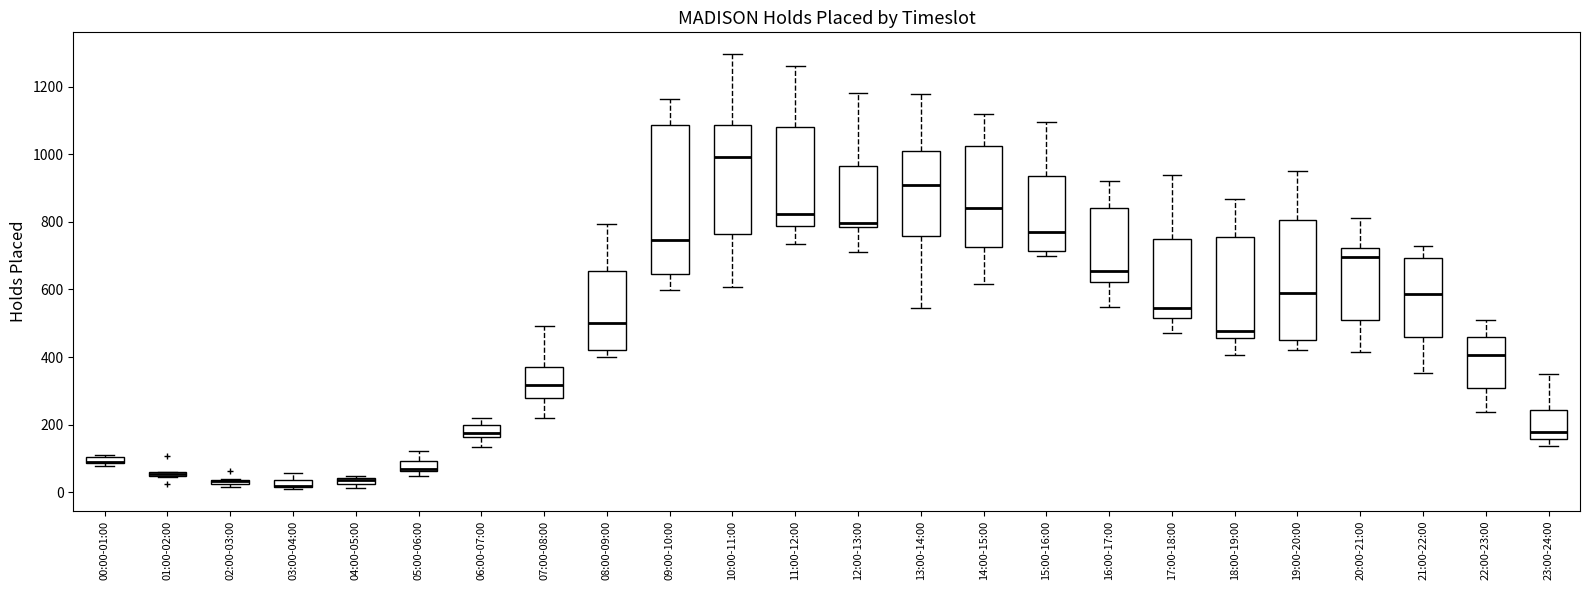

Comparing the boxes themselves (not the whiskers), which one is the tallest?

09:00-10:00